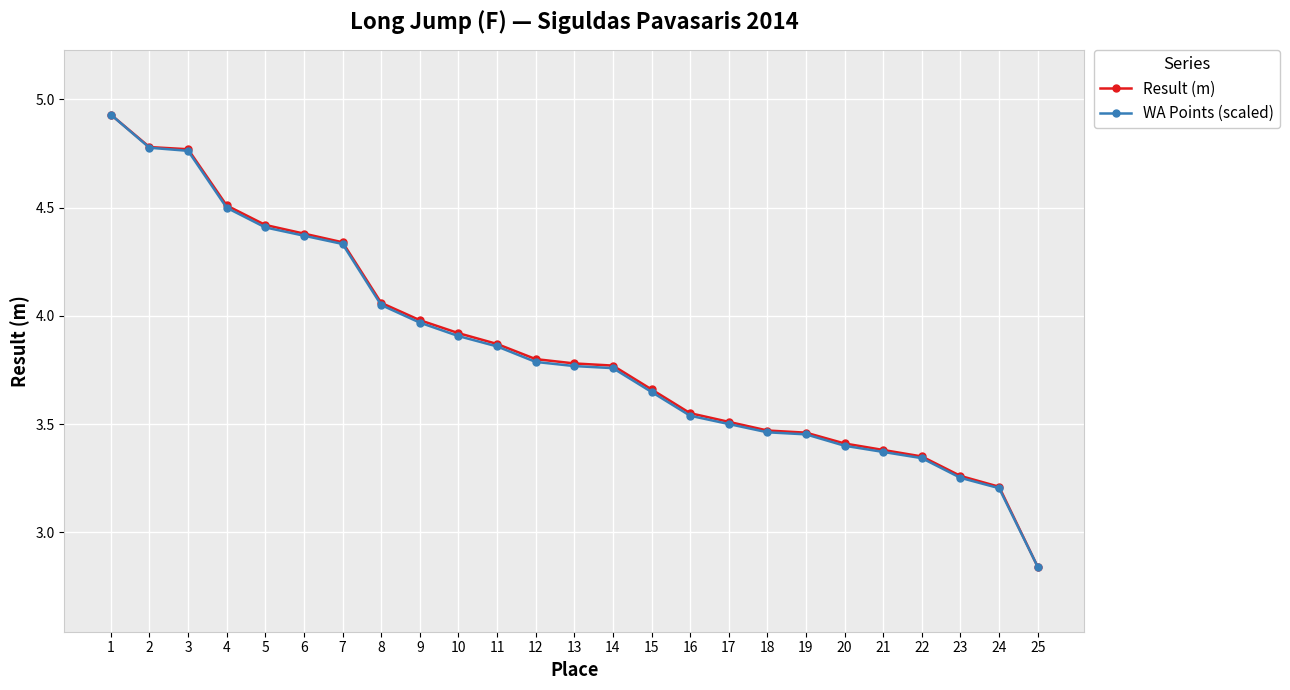

The value of WA Points (scaled) at 2 is 4.8. True or false?

True